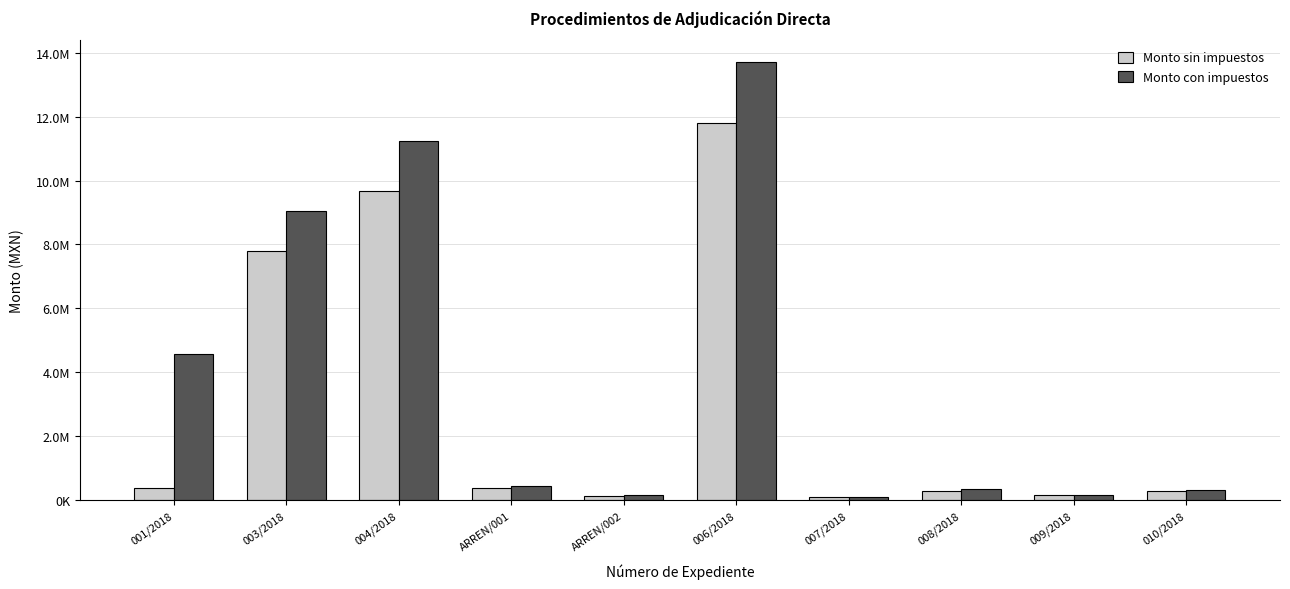

What are all the series names shown in the legend?

Monto sin impuestos, Monto con impuestos